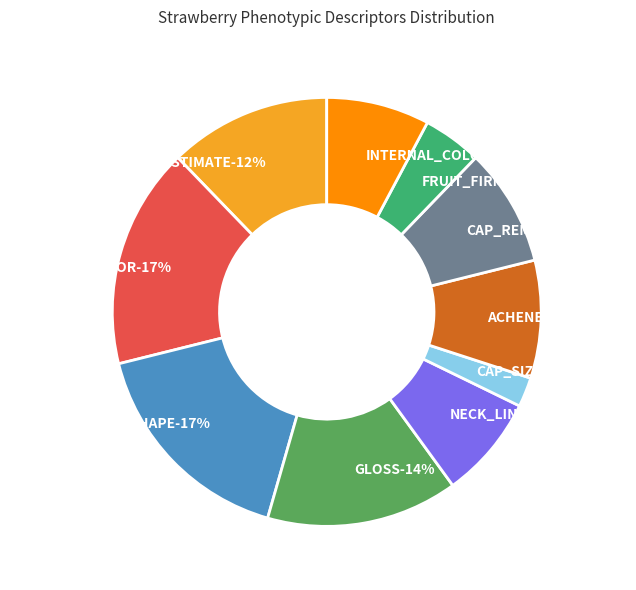

What is the largest slice in the pie chart?

EXTERNAL_COLOR